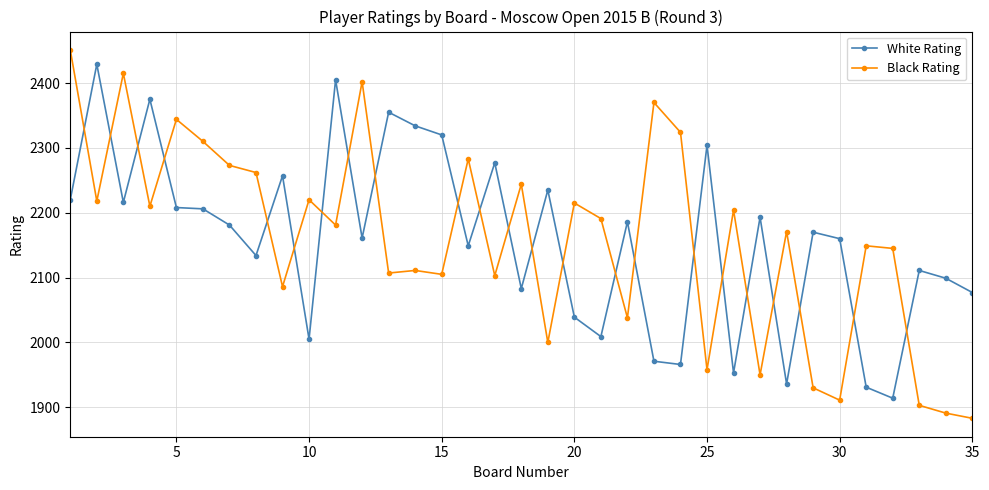

What is the difference between the second highest and second lowest values in the White Rating series?

474